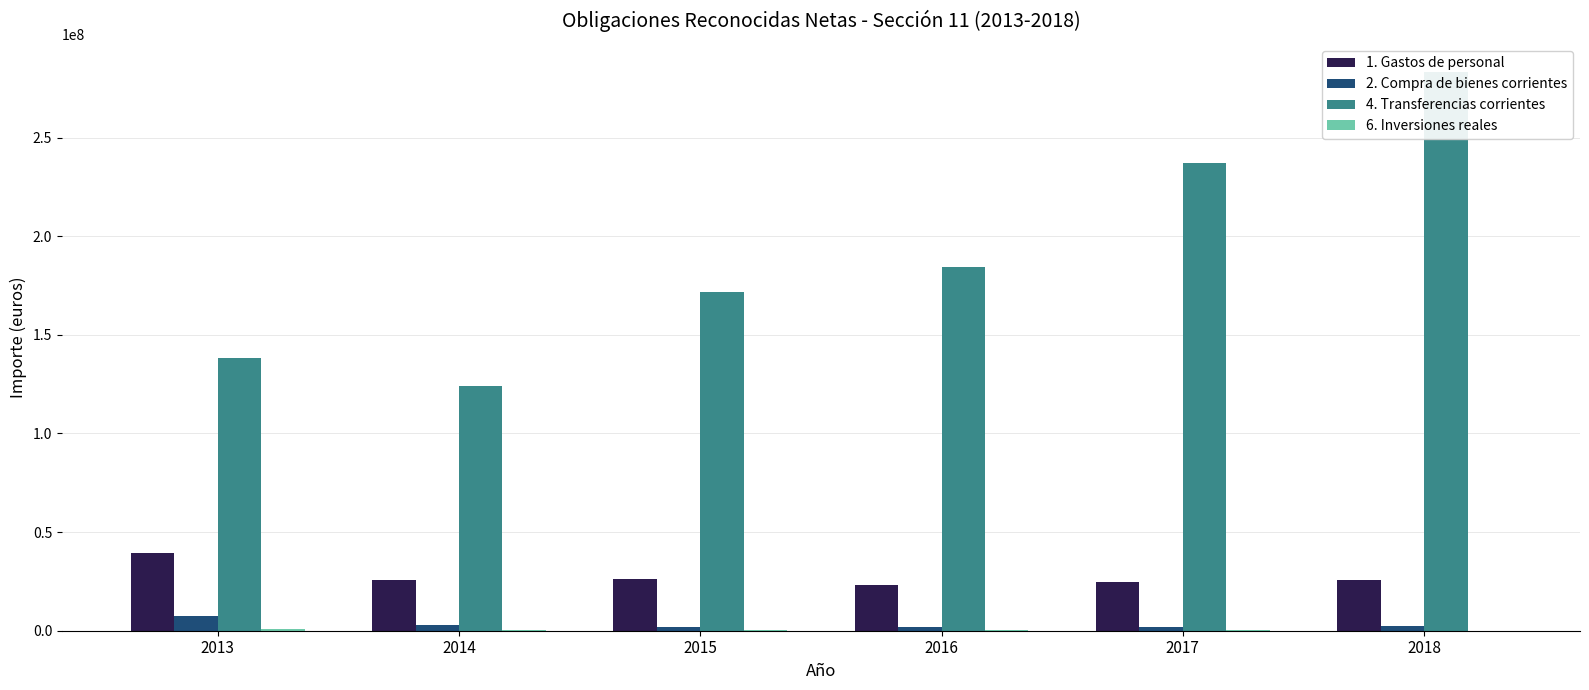

How many bars are there in total?

24